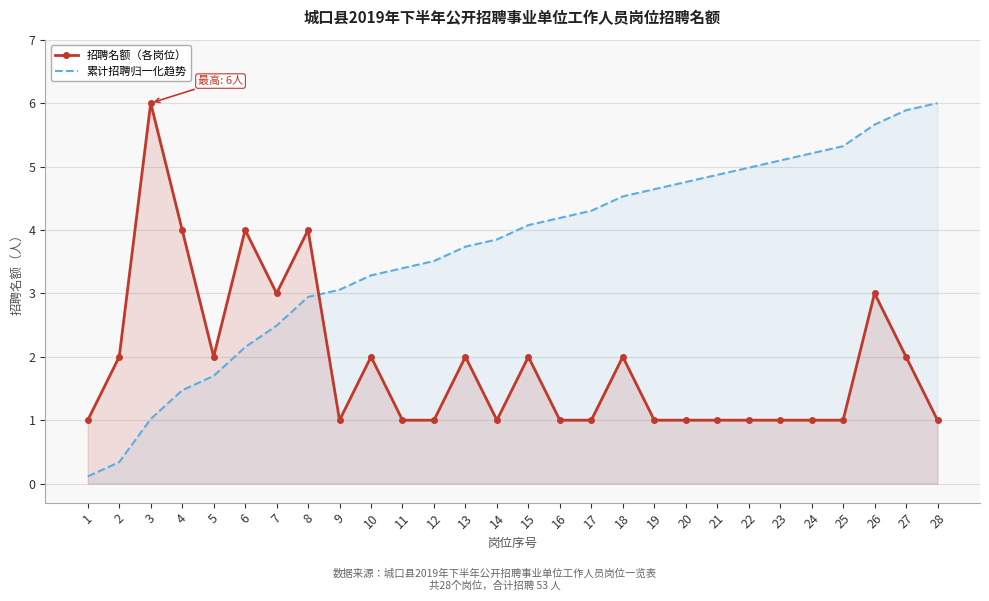

Rank the categories by 招聘名额 value from lowest to highest.

1, 9, 11, 12, 14, 16, 17, 19, 20, 21, 22, 23, 24, 25, 28, 2, 5, 10, 13, 15, 18, 27, 7, 26, 4, 6, 8, 3